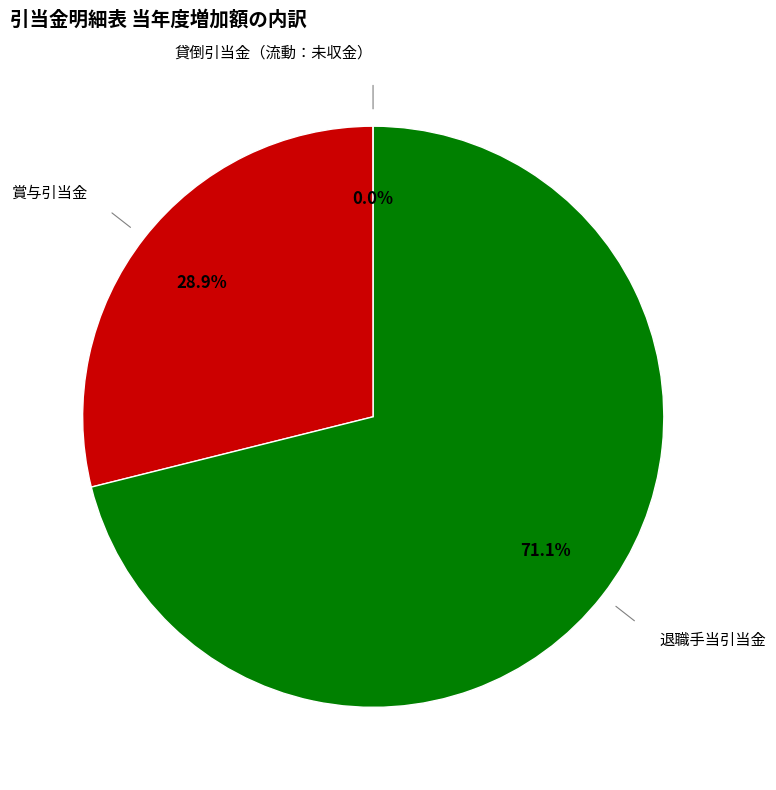

Does any single category account for the majority?

Yes